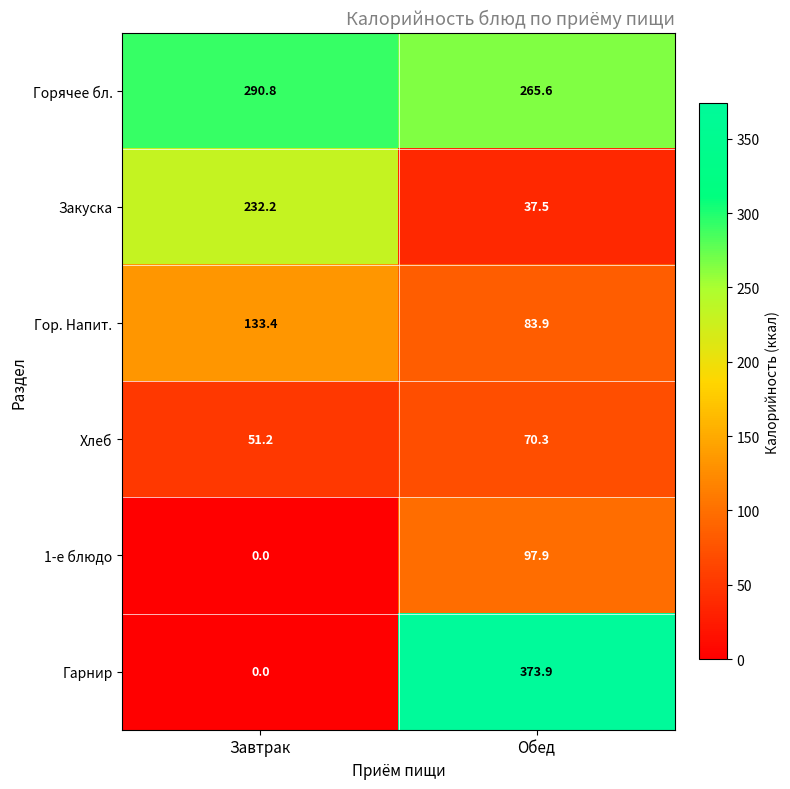

The Горячее бл. series shows 77.4 at Обед. True or false?

False